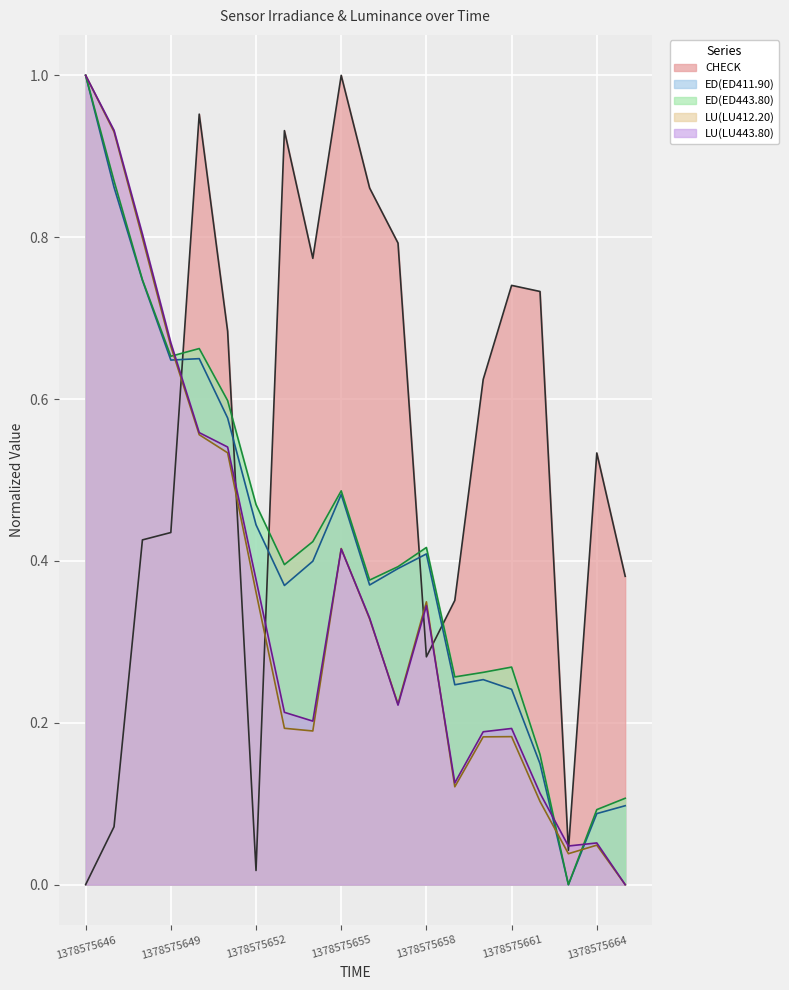

Which series ends up on top after the final intersection of LU(LU412.20) and CHECK?

CHECK